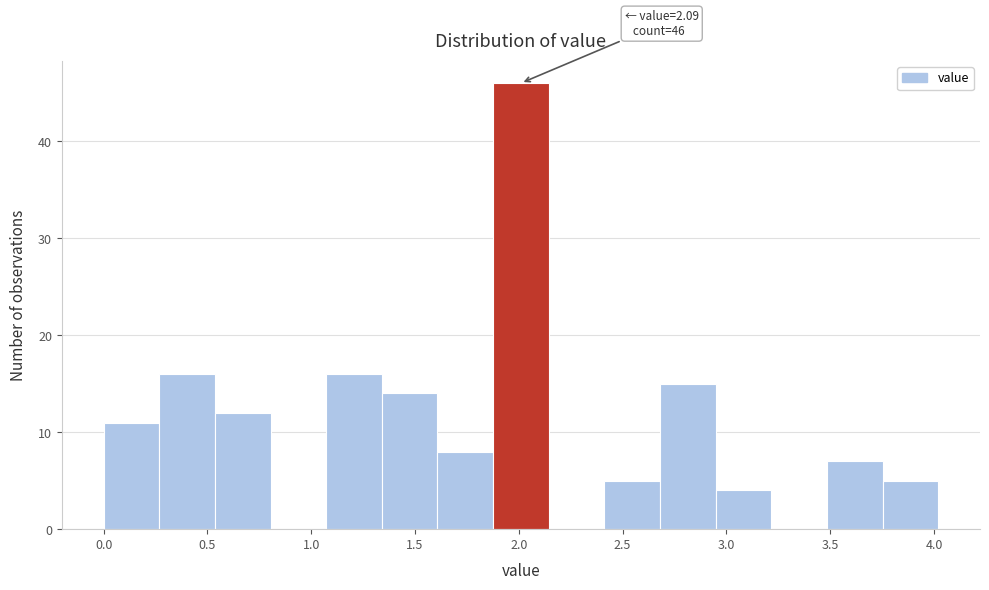

Which range on the x-axis has the tallest bar?

1.90 to 2.15